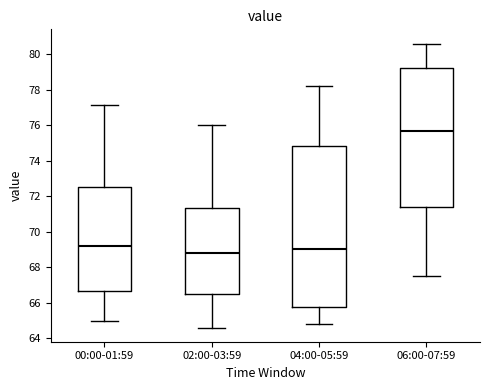

Which box's median line is the lowest?

02:00-03:59